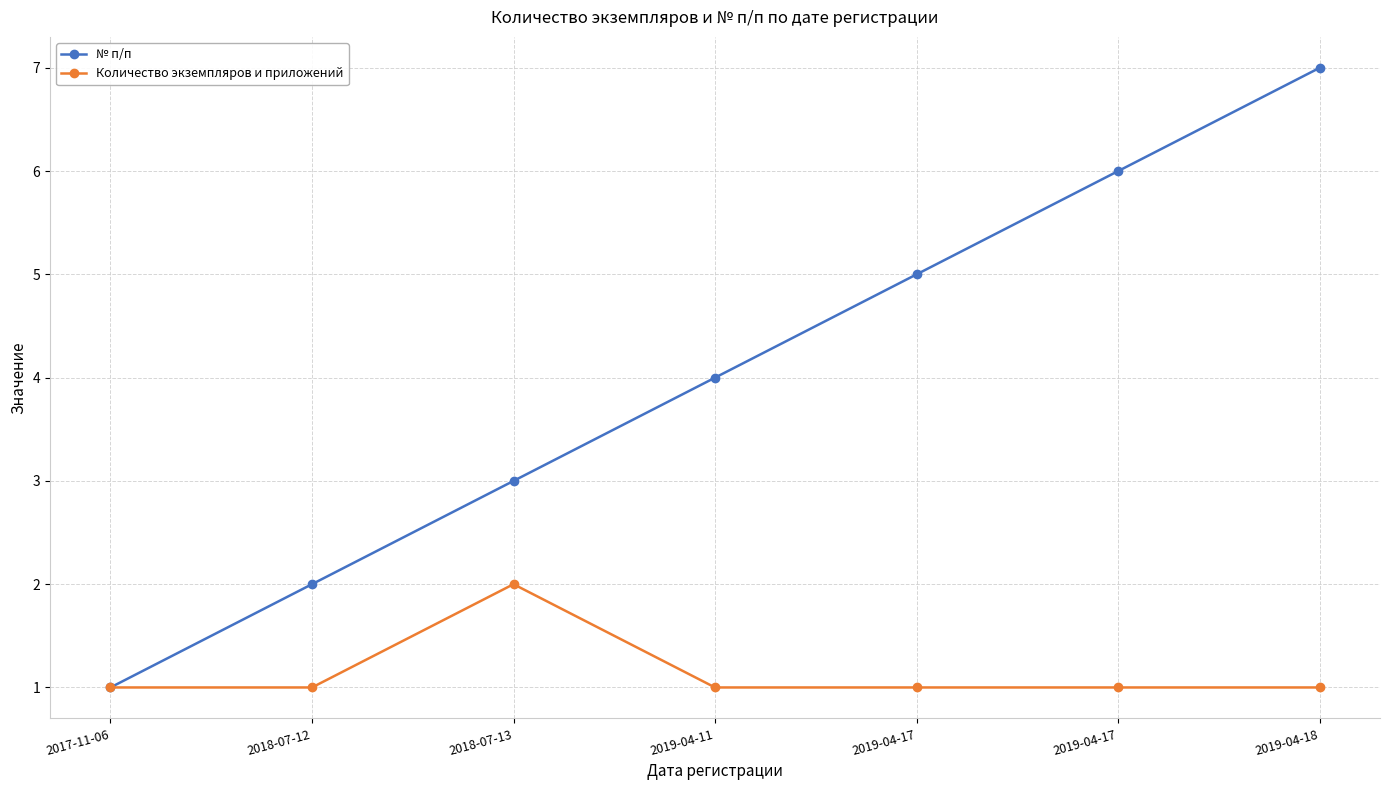

What are all the series names shown in the legend?

№ п/п, Количество экземпляров и приложений